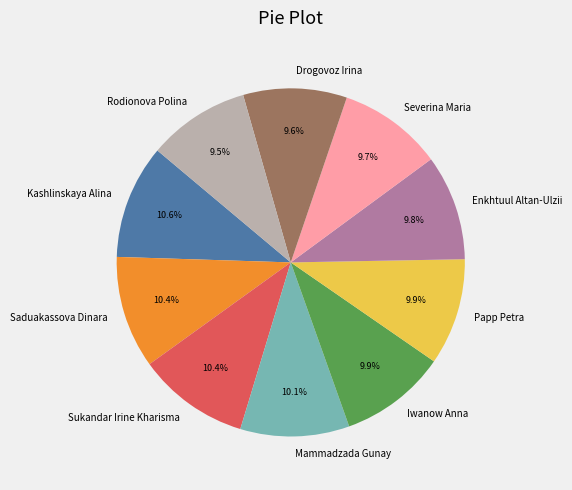

To the nearest percent, what is the average slice percentage?

10%